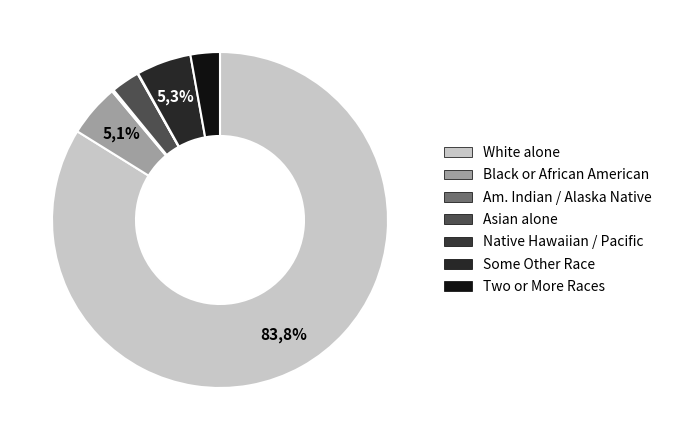

How many slices are in this pie chart?

7